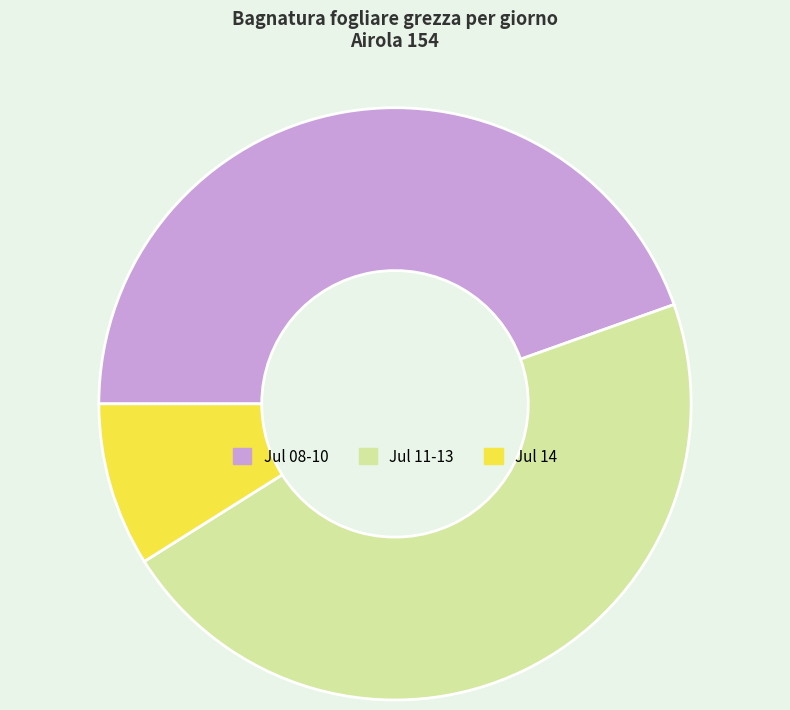

Is the sum of Jul 14 and Jul 11-13 greater than half?

Yes